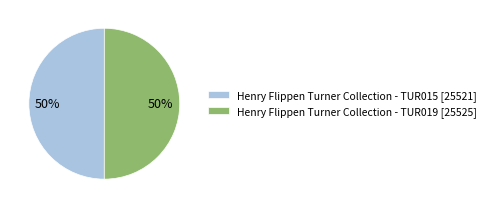

True or false: Henry Flippen Turner Collection - TUR019 accounts for 50% of the total.

True